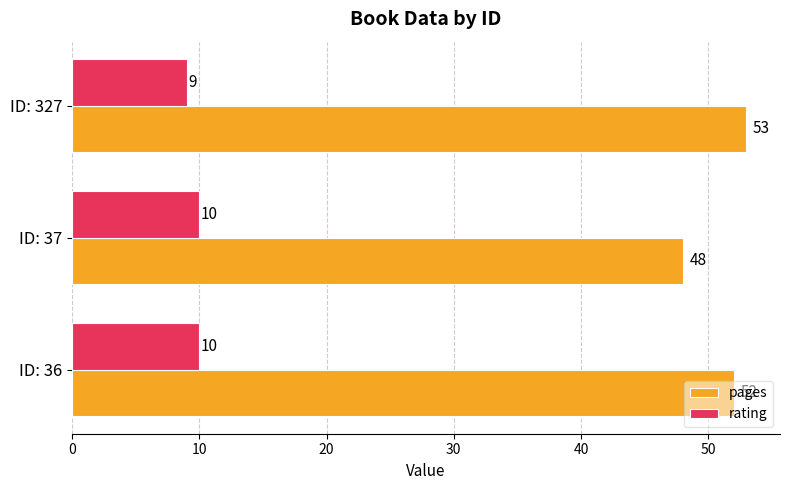

At how many categories does at least one series exceed 38?

3